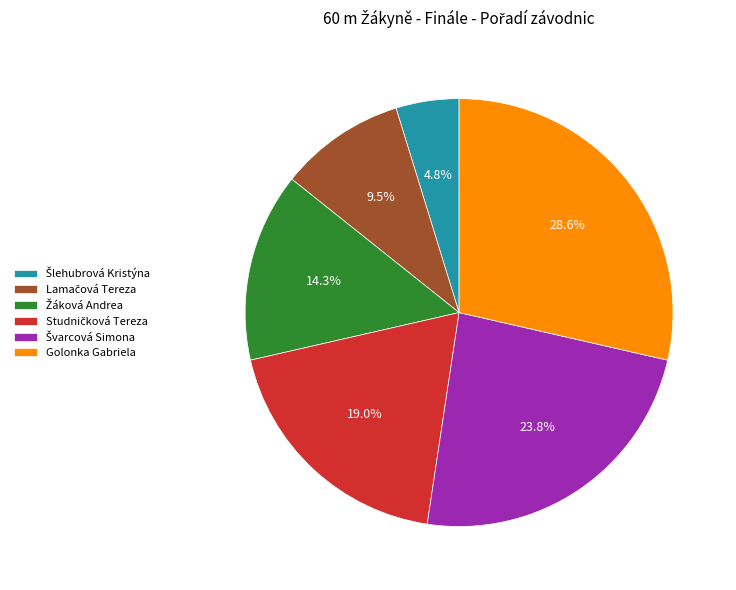

Which slice is the largest?

Golonka Gabriela